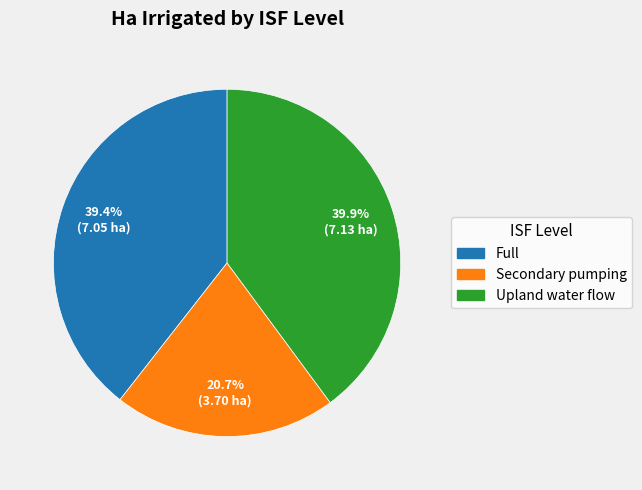

Is there any slice that represents more than half of the pie?

No